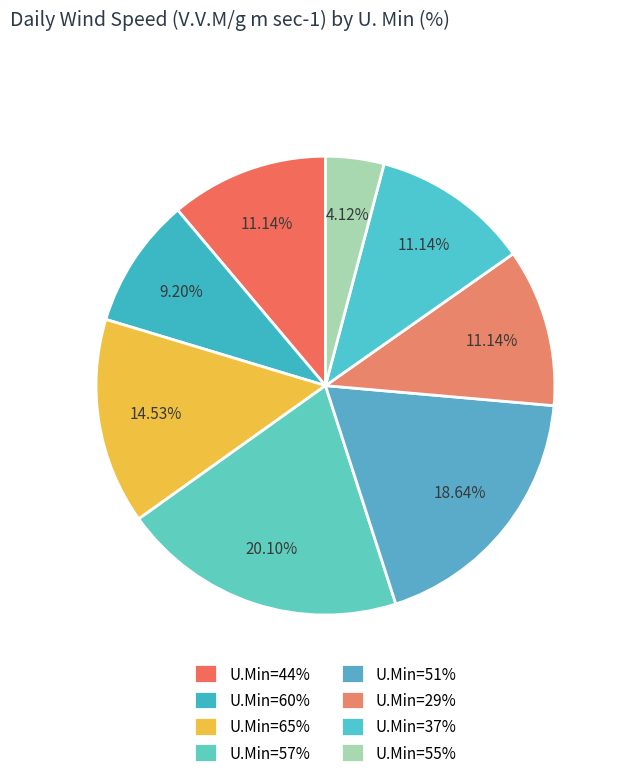

To the nearest percent, what is the average slice percentage?

12%